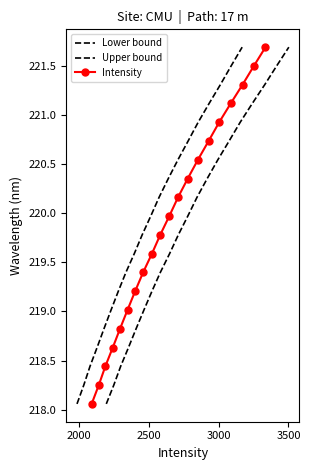

True or false: Lower bound has more than 0 interior local peaks.

False